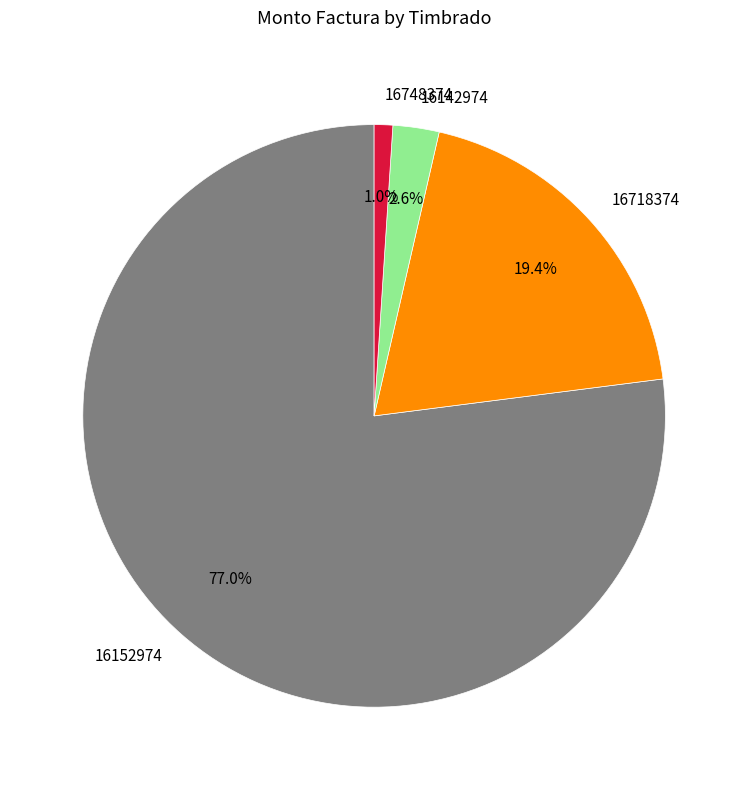

Rank the categories by value from highest to lowest.

16152974, 16718374, 16142974, 16748374